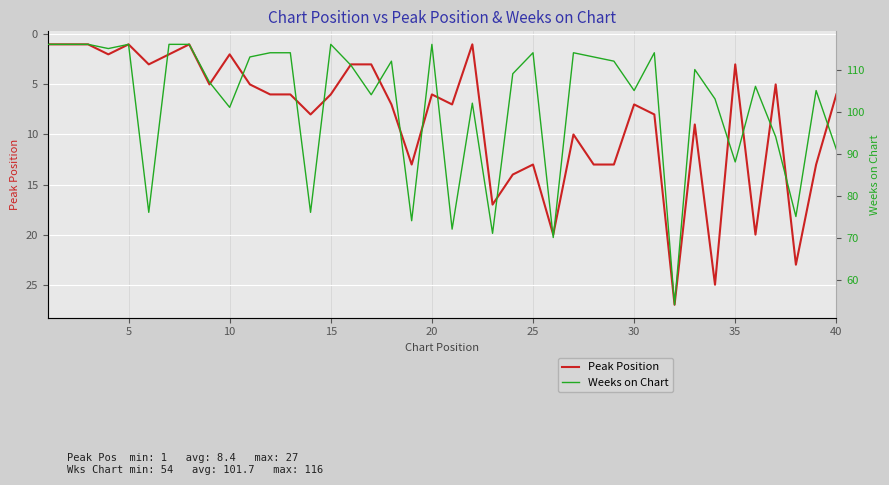

True or false: Weeks on Chart and Peak Position cross at least once.

False